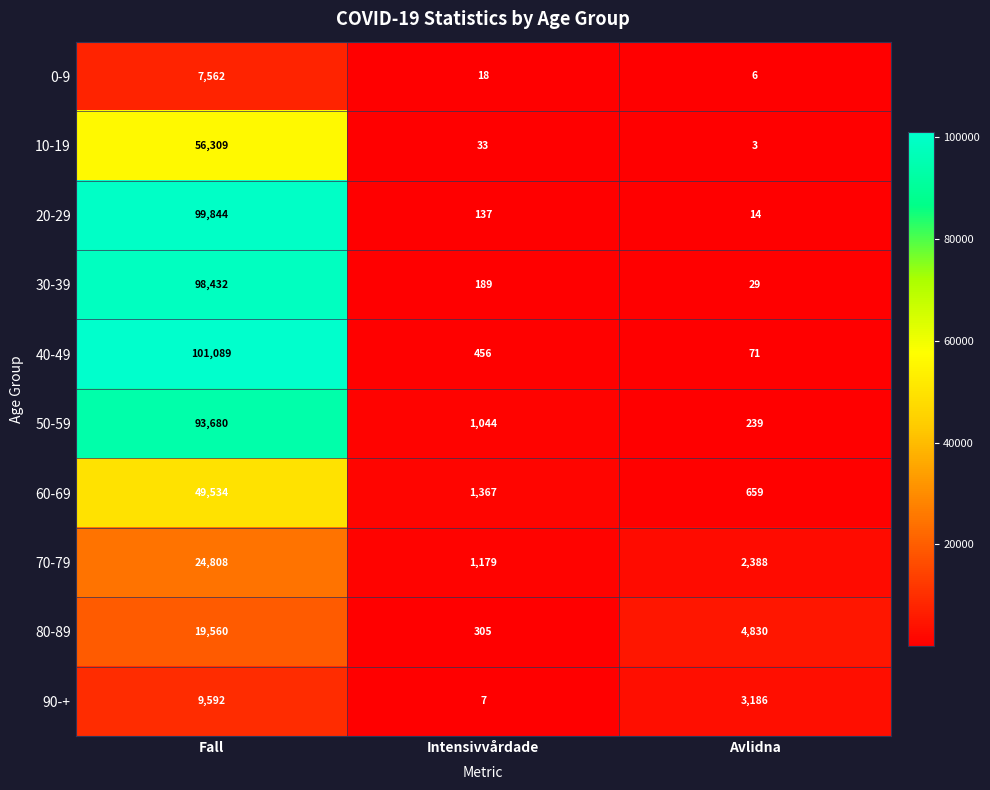

Reading left to right, transcribe all the data shown in this chart.

0-9: Fall=7562	Intensivvårdade=18	Avlidna=6
10-19: Fall=56309	Intensivvårdade=33	Avlidna=3
20-29: Fall=99844	Intensivvårdade=137	Avlidna=14
30-39: Fall=98432	Intensivvårdade=189	Avlidna=29
40-49: Fall=101089	Intensivvårdade=456	Avlidna=71
50-59: Fall=93680	Intensivvårdade=1044	Avlidna=239
60-69: Fall=49534	Intensivvårdade=1367	Avlidna=659
70-79: Fall=24808	Intensivvårdade=1179	Avlidna=2388
80-89: Fall=19560	Intensivvårdade=305	Avlidna=4830
90-+: Fall=9592	Intensivvårdade=7	Avlidna=3186